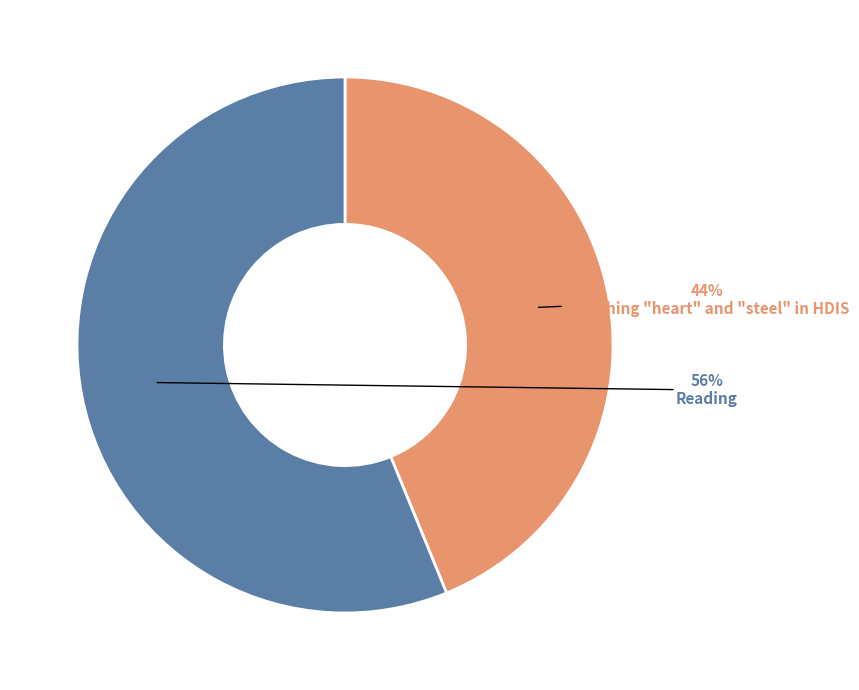

To the nearest percent, what portion does Reading represent?

56%